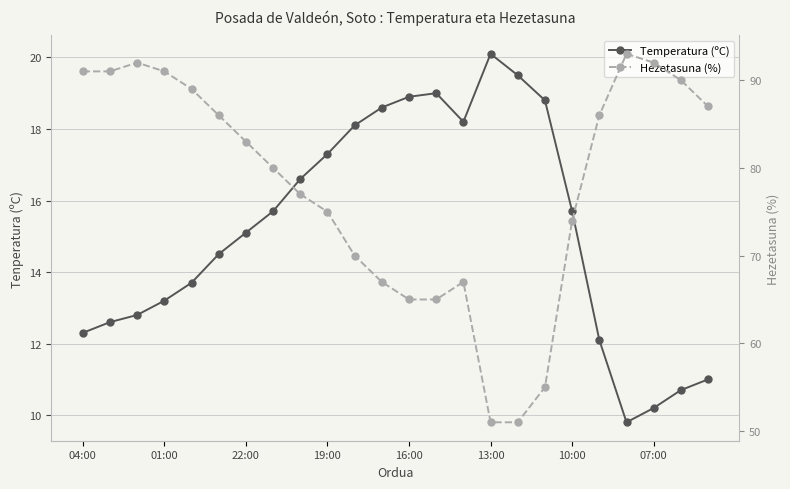

What are all the series names shown in the legend?

Temperatura (ºC), Hezetasuna (%)